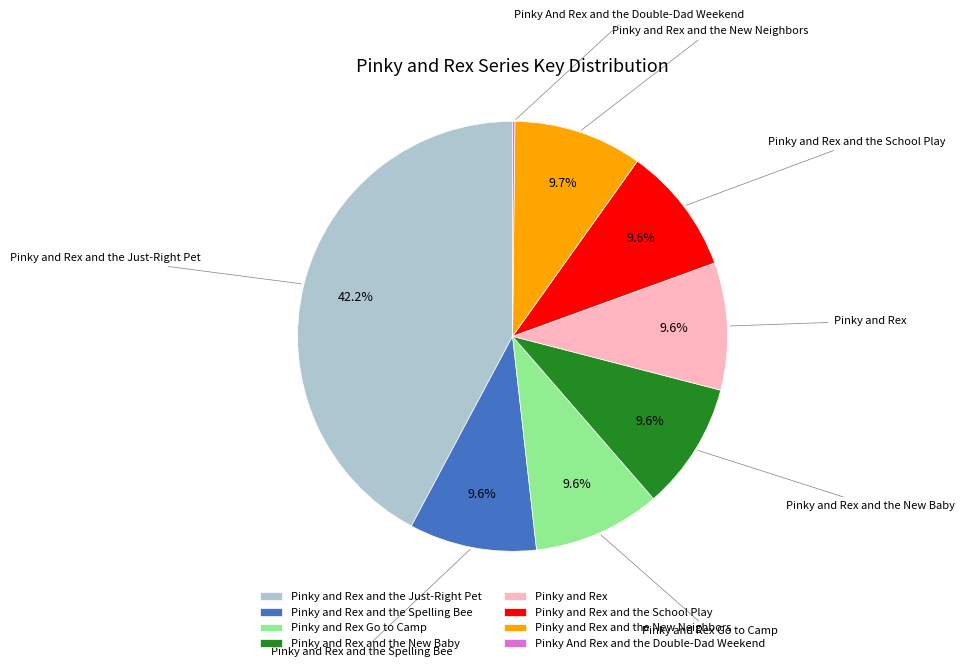

The Pinky and Rex and the New Neighbors slice represents 1% of the pie. True or false?

False